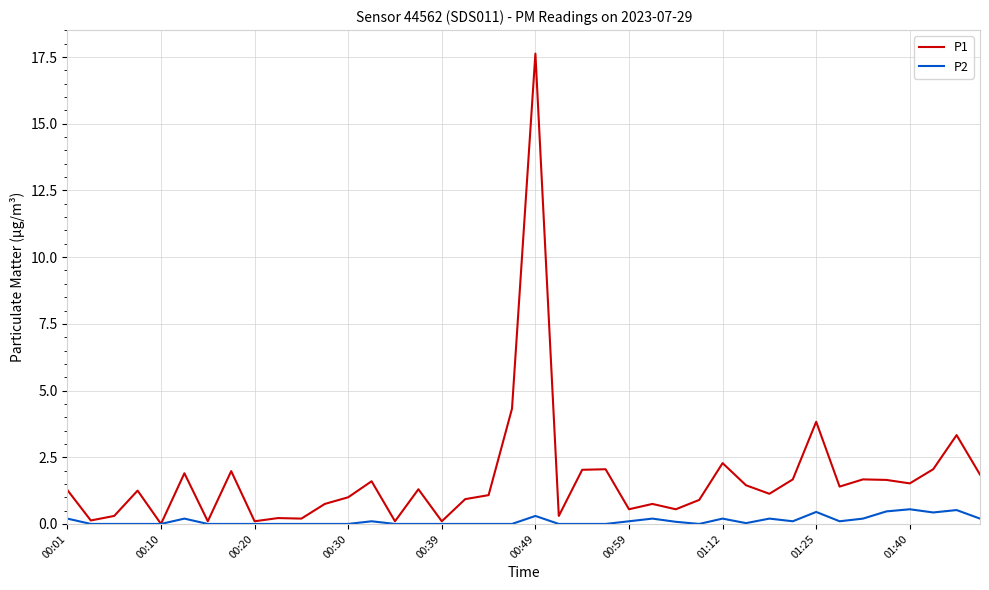

Which series has the widest spread of values?

P1